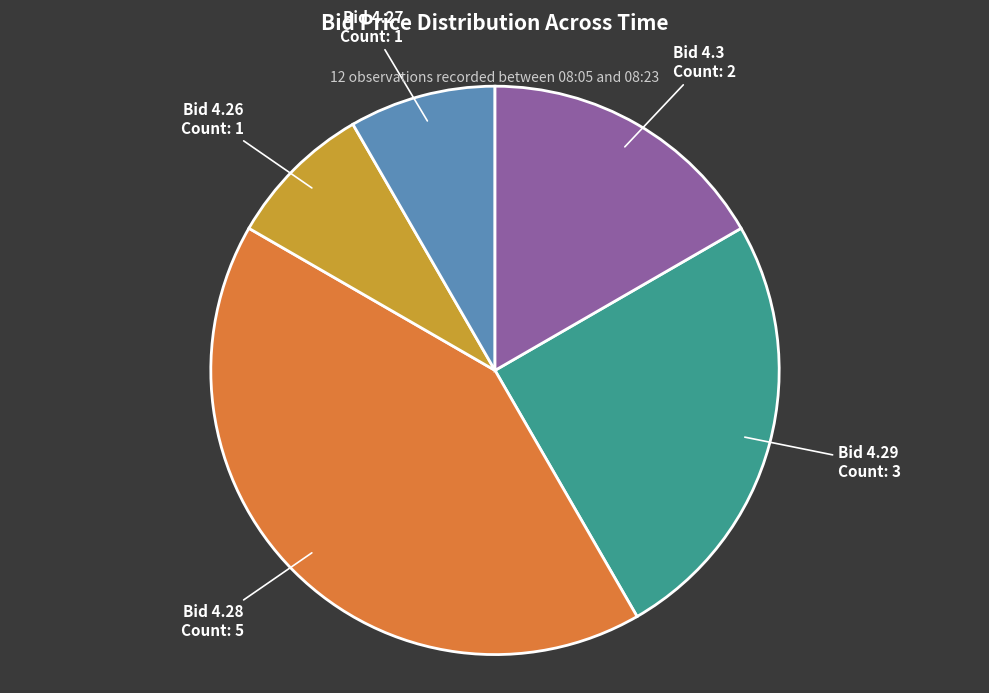

What is the ratio of the value at Bid 4.28 to the value at Bid 4.27?

5.0